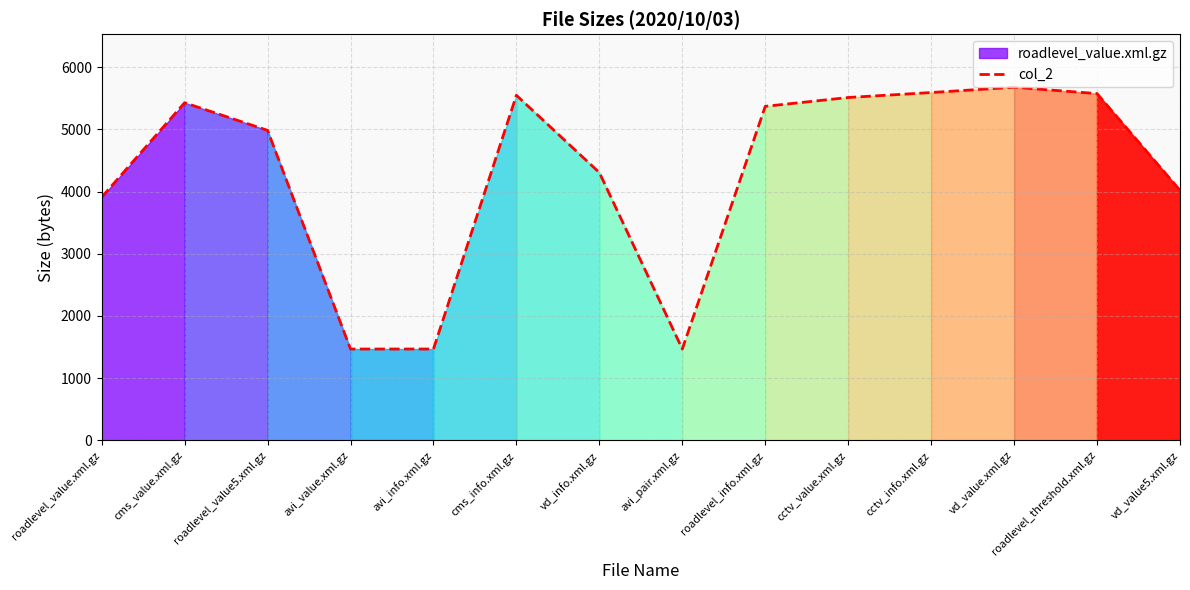

At which label is the value closest to 3572?

roadlevel_value.xml.gz